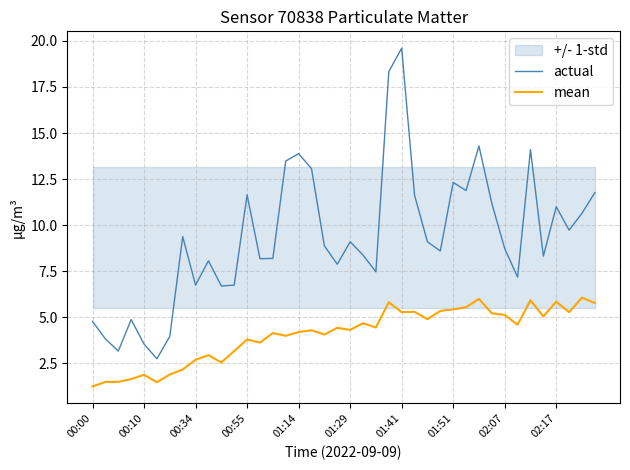

True or false: mean and actual intersect in this chart.

False